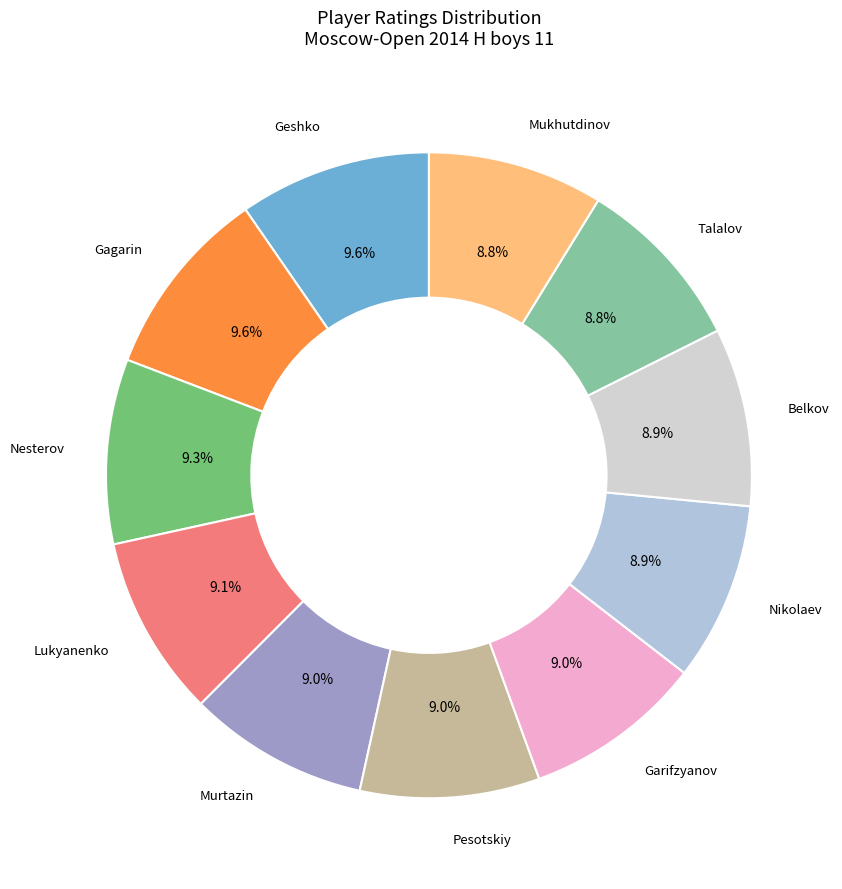

To the nearest percent, what is the average slice percentage?

9%